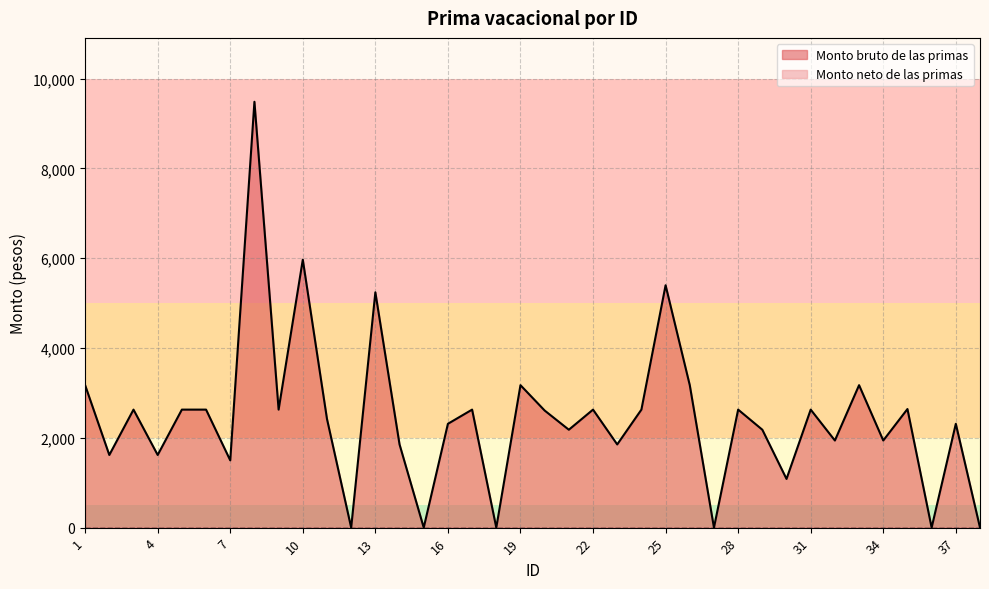

Where is the first local maximum?

3